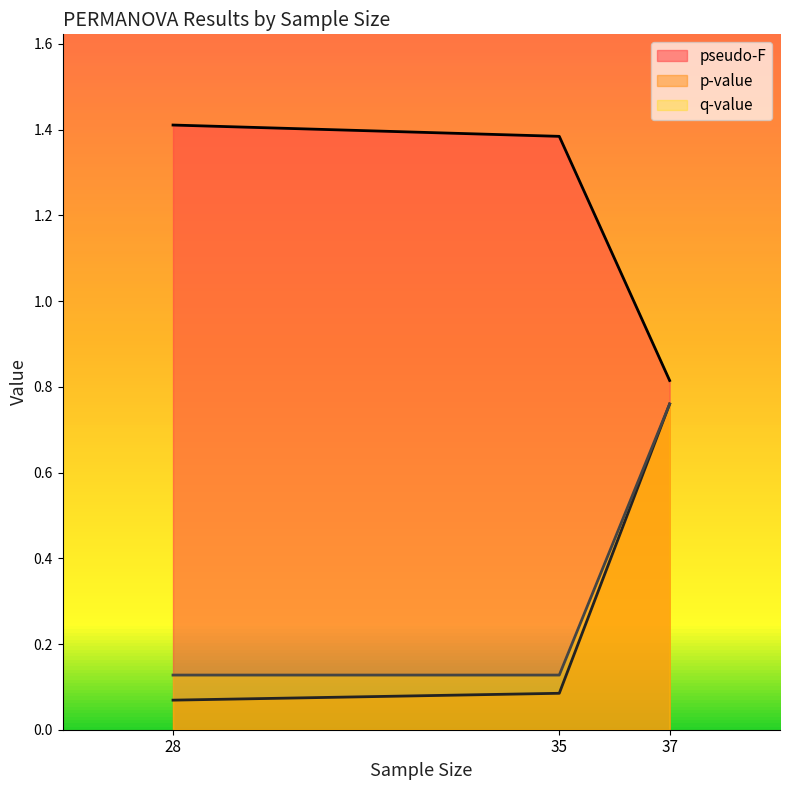

Is the value of q-value at 37 greater than the value of p-value at 28?

Yes